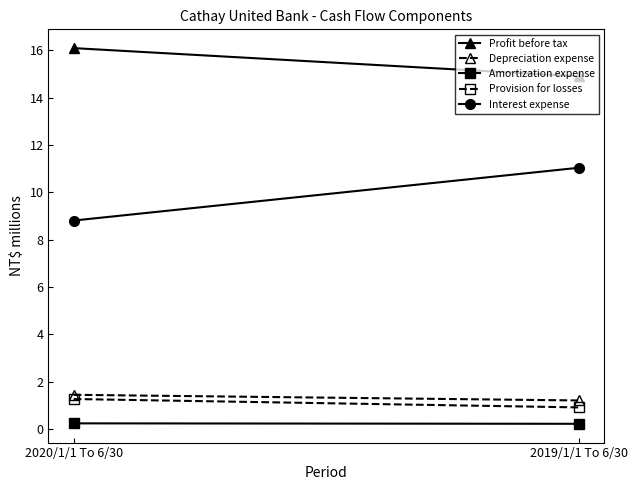

Reading right to left, what are all the values shown in this chart?

Profit before tax: 14.9	16.1
Depreciation expense: 1.2	1.4
Amortization expense: 0.2	0.2
Provision for losses: 0.9	1.3
Interest expense: 11.0	8.8